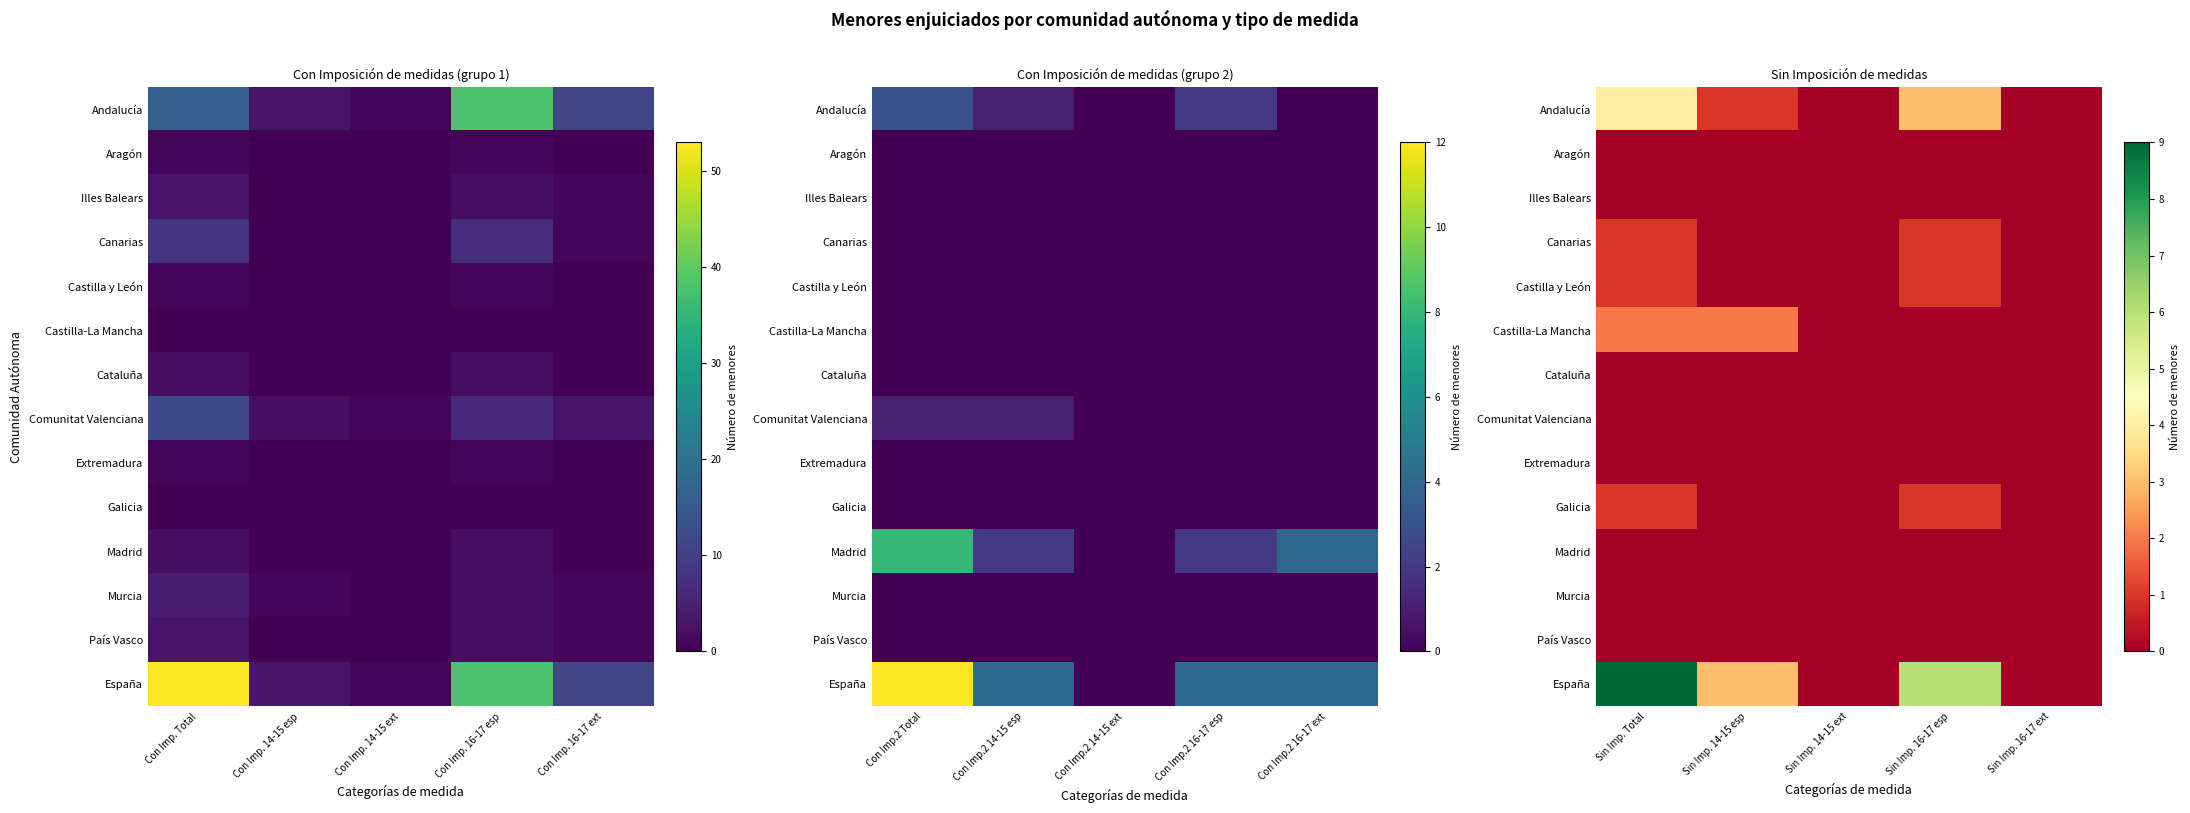

Which series has the widest spread of values?

España